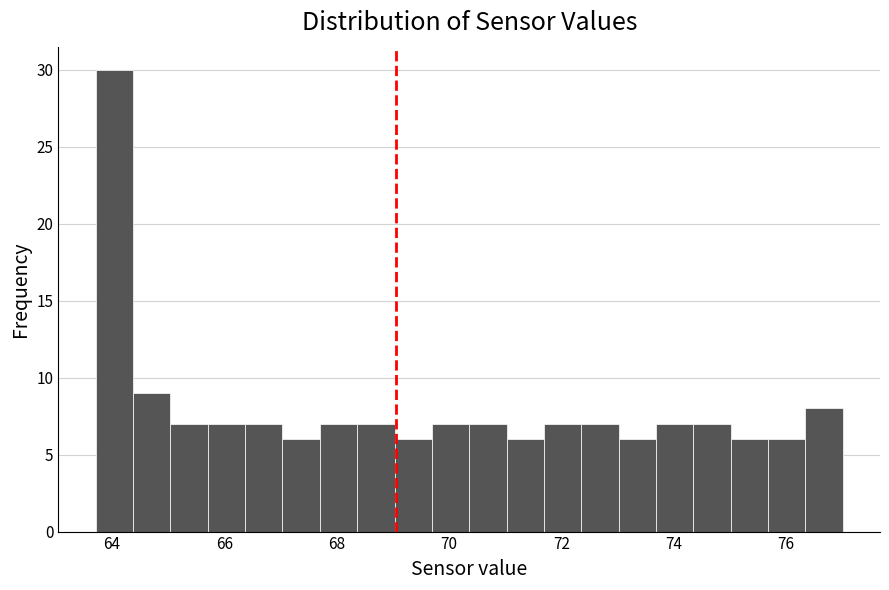

Around what value on the x-axis is the tallest bar? Give the approximate position of its centre, as read against the axis.

64.0